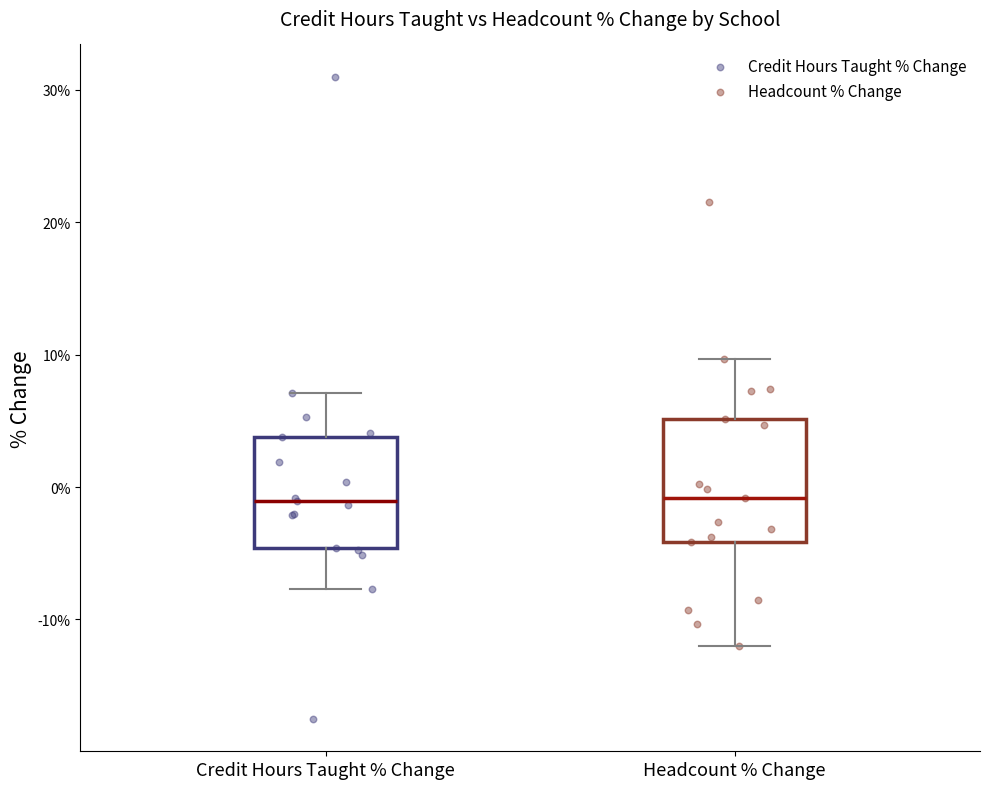

Reading left to right, read every box against the y-axis: the position of its median line, the range the box covers, and the ends of its whiskers. The values are not printed on the chart, so give them approximately, as read against the axis.

Credit Hours Taught % Change: median -1, box -5 to 4, whiskers -8 to 7
Headcount % Change: median -1, box -4 to 5, whiskers -12 to 10